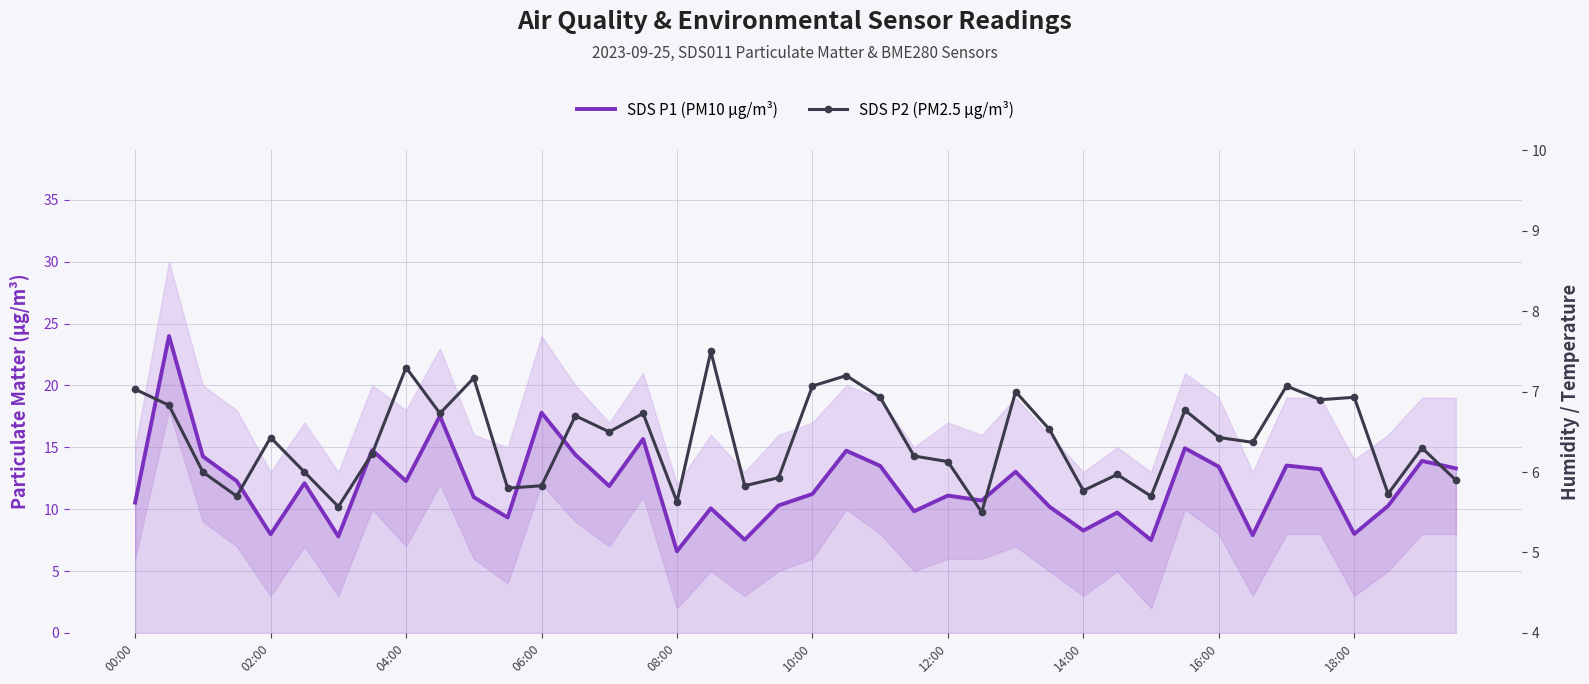

Reading left to right, what are all the values shown in this chart?

SDS P1 (PM10 µg/m³): 10.5	24.0	14.3	12.3	8.0	12.1	7.8	14.8	12.3	17.5	11.0	9.3	17.8	14.4	11.9	15.7	6.6	10.1	7.5	10.3	11.2	14.7	13.5	9.8	11.1	10.7	13.0	10.2	8.3	9.7	7.5	14.9	13.4	7.9	13.5	13.2	8.0	10.3	13.9	13.3
SDS P2 (PM2.5 µg/m³): 7.0	6.8	6.0	5.7	6.4	6.0	5.6	6.2	7.3	6.7	7.2	5.8	5.8	6.7	6.5	6.7	5.6	7.5	5.8	5.9	7.1	7.2	6.9	6.2	6.1	5.5	7.0	6.5	5.8	6.0	5.7	6.8	6.4	6.4	7.1	6.9	6.9	5.7	6.3	5.9